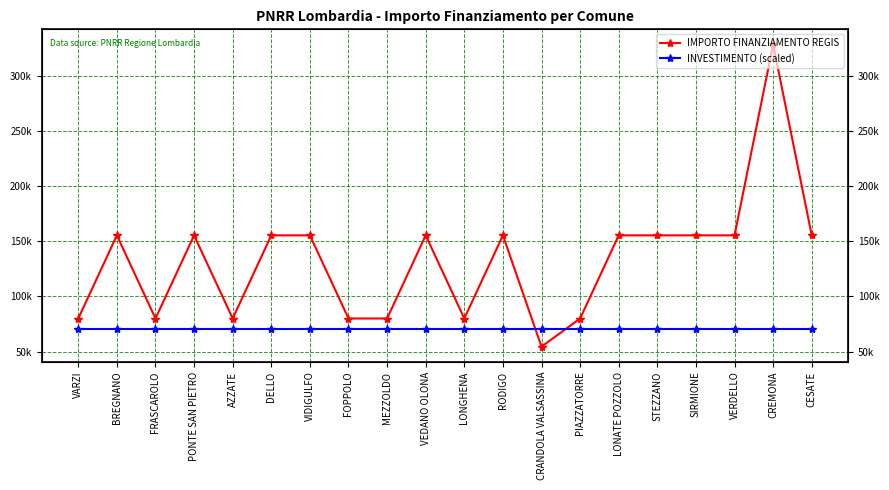

What is the value of the INVESTIMENTO (scaled) point at the 20th from the left?

70000